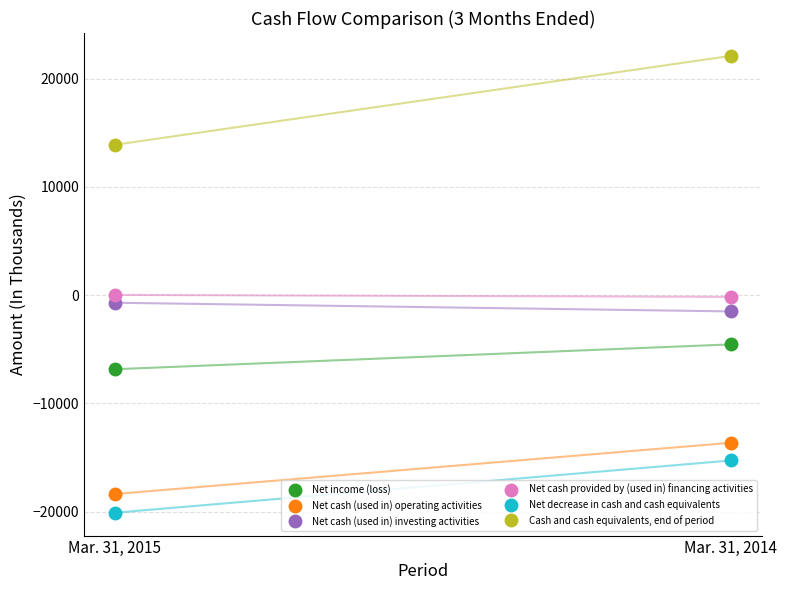

What are all the series names shown in the legend?

Net income (loss), Net cash (used in) operating activities, Net cash (used in) investing activities, Net cash provided by (used in) financing activities, Net decrease in cash and cash equivalents, Cash and cash equivalents, end of period